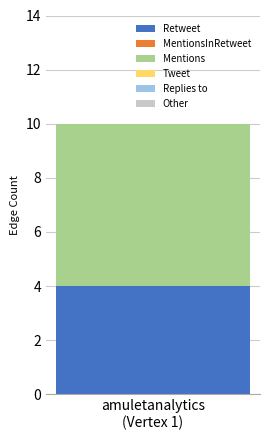

What is the lowest value of the Retweet series?

4